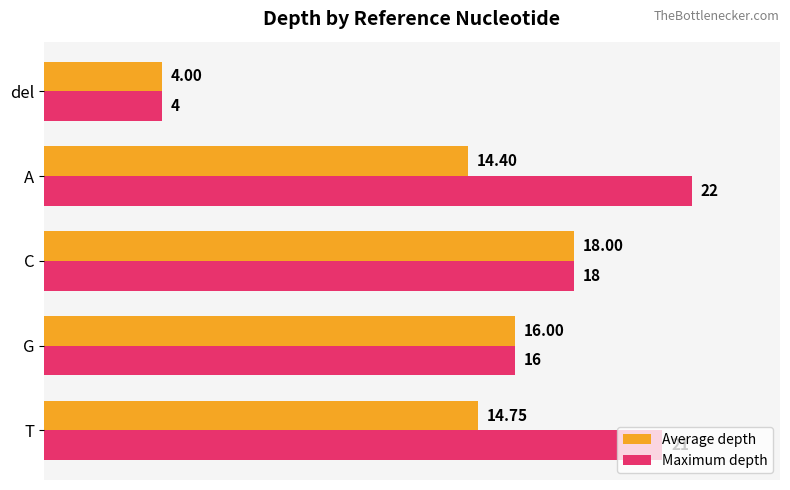

Which label corresponds to the largest value in the chart?

A